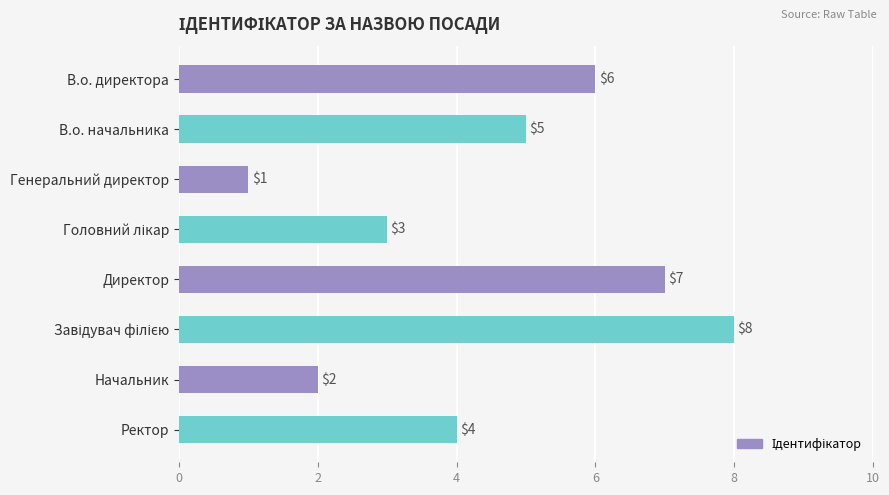

The value at В.о. начальника is 9. True or false?

False